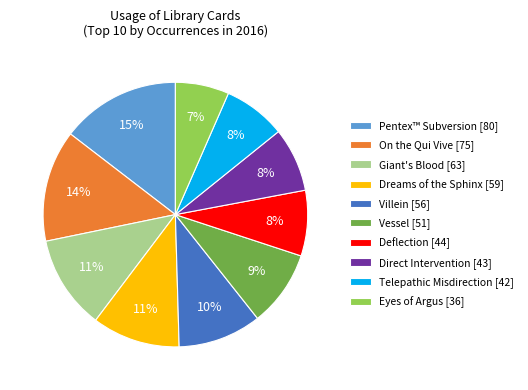

To the nearest percent, what is the difference between the On the Qui Vive [75] and Direct Intervention [43] slice percentages?

6%